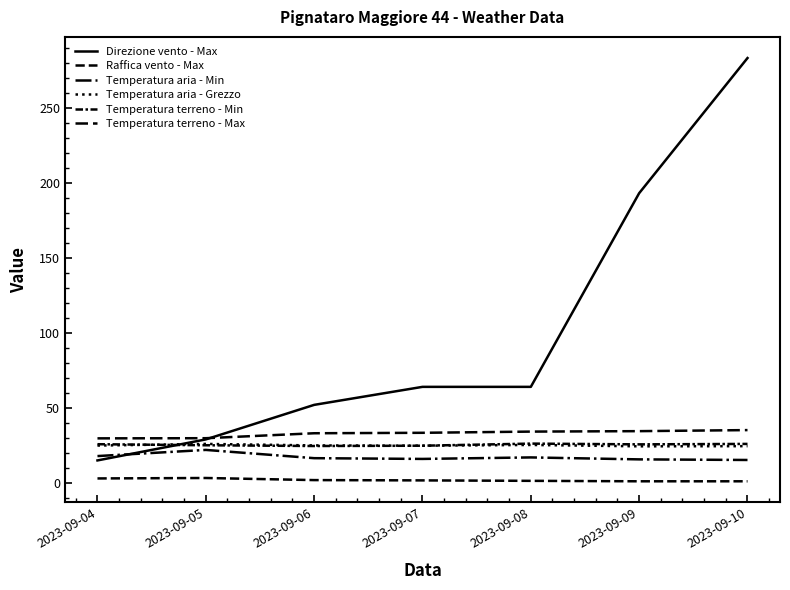

Which series has the widest spread of values?

Direzione vento - Max